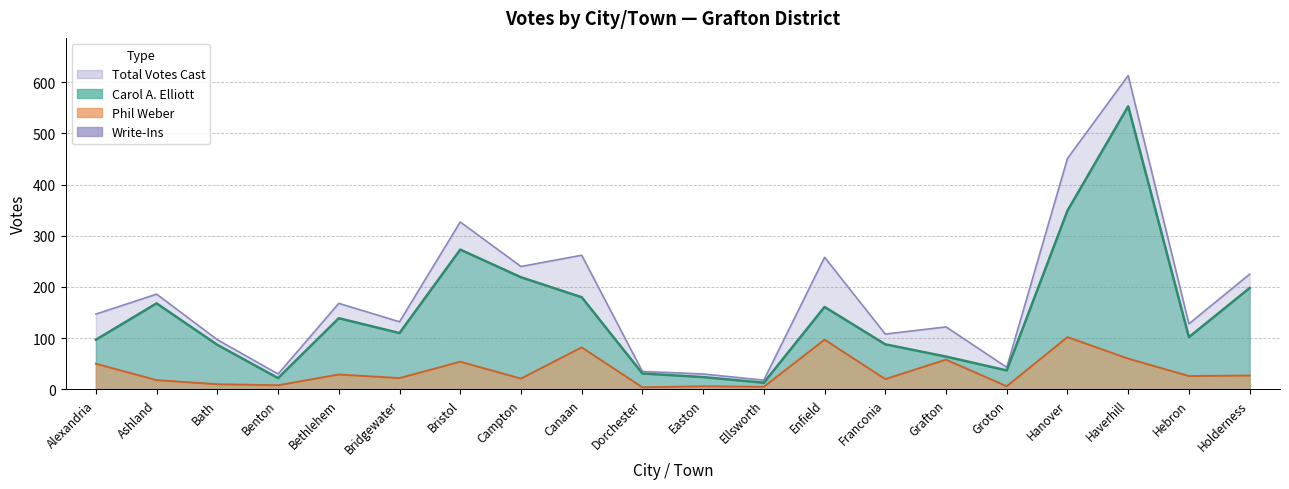

What is the sum of the Total Votes Cast values at Dorchester and Grafton?

157